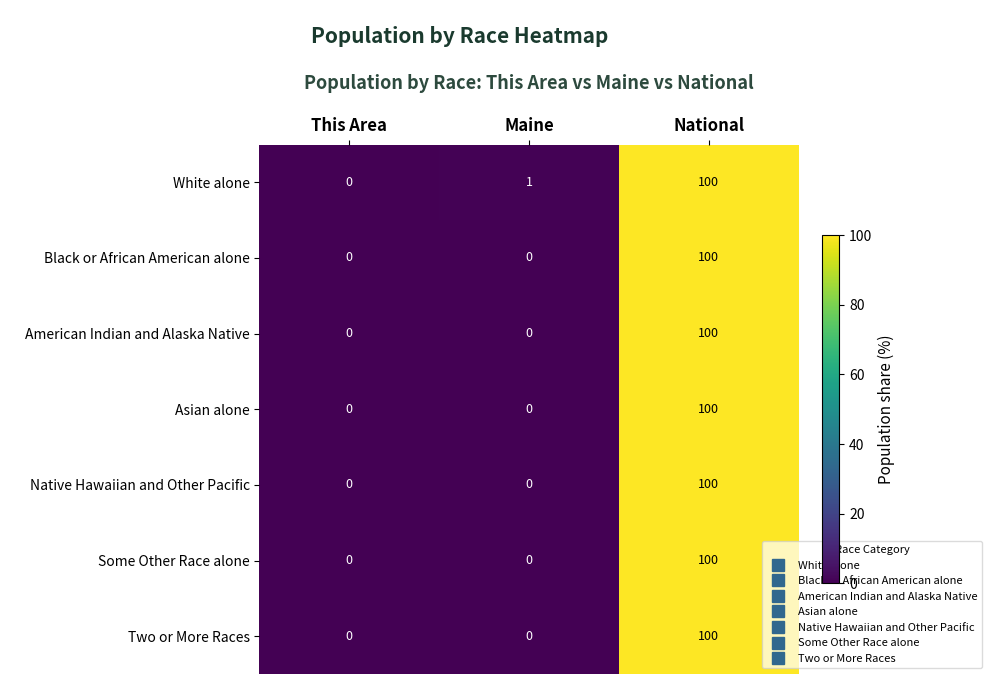

Reading left to right, list all the values displayed in this chart.

White alone: This Area=0	Maine=1	National=100
Black or African American alone: This Area=0	Maine=0	National=100
American Indian and Alaska Native: This Area=0	Maine=0	National=100
Asian alone: This Area=0	Maine=0	National=100
Native Hawaiian and Other Pacific: This Area=0	Maine=0	National=100
Some Other Race alone: This Area=0	Maine=0	National=100
Two or More Races: This Area=0	Maine=0	National=100